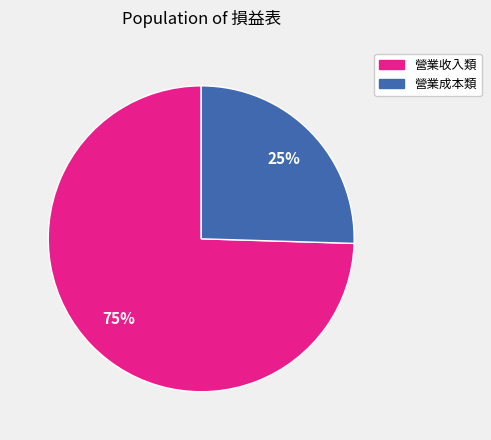

Does any single category account for the majority?

Yes